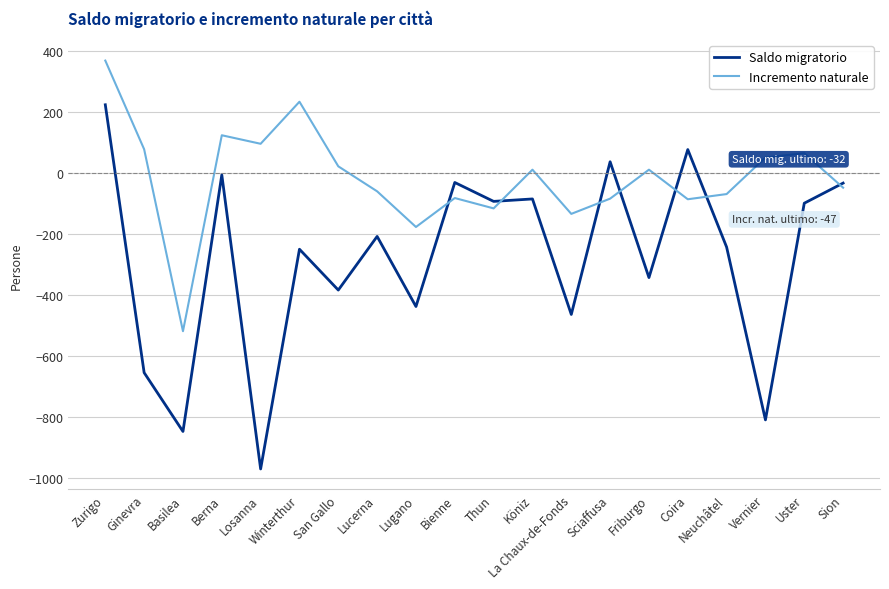

What is the highest value of the Incremento naturale series?

370